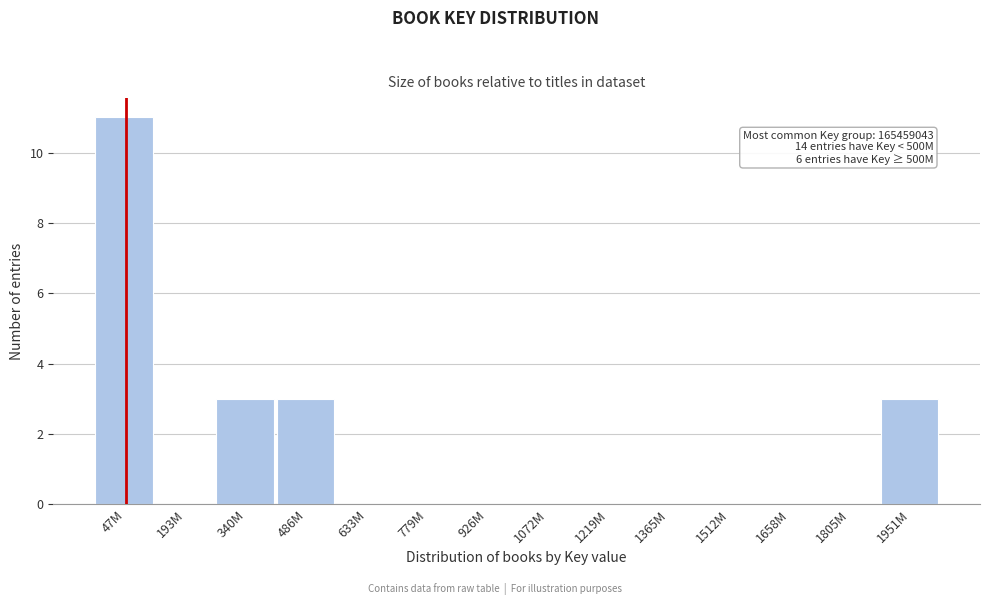

Reading left to right, transcribe all the data shown in this chart.

47M=11	193M=0	340M=3	486M=3	633M=0	779M=0	926M=0	1072M=0	1219M=0	1365M=0	1512M=0	1658M=0	1805M=0	1951M=3